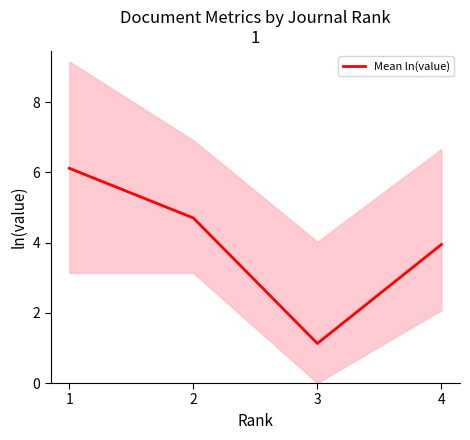

The chart shows a value of 1.1 at 3. True or false?

True